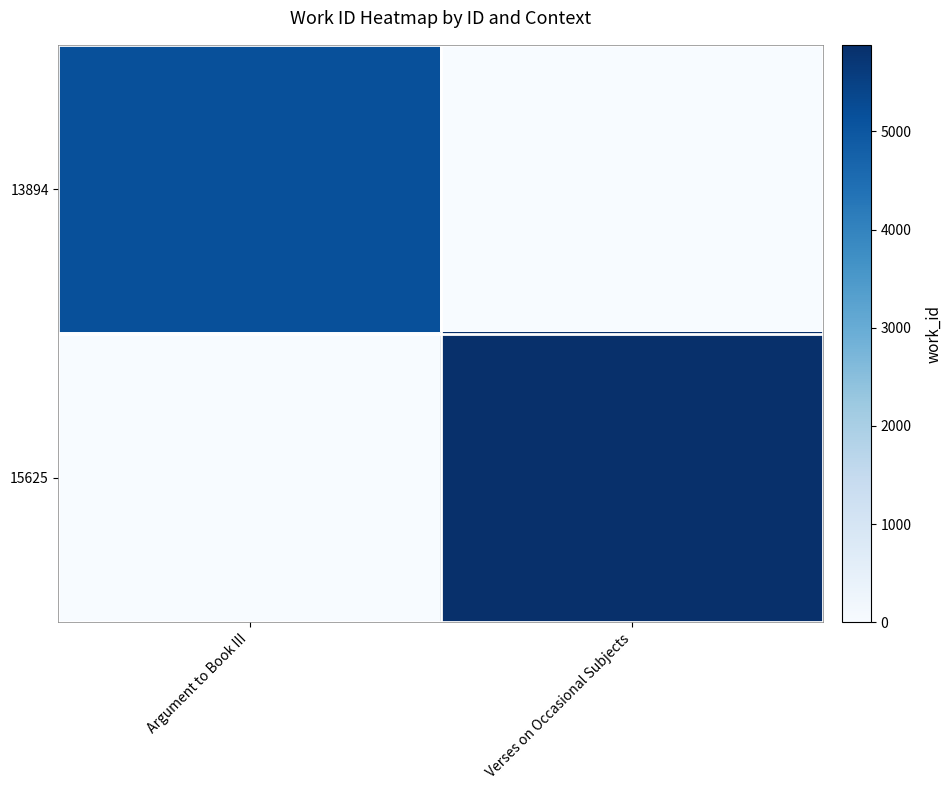

List the series in order of their peak value, highest first.

15625, 13894